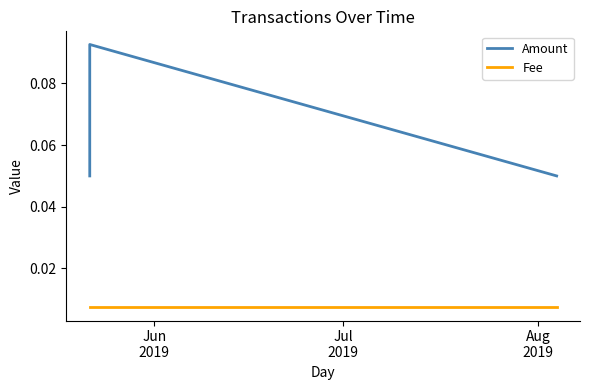

Is it true that Amount equals 0.1 at Aug
2019?

False